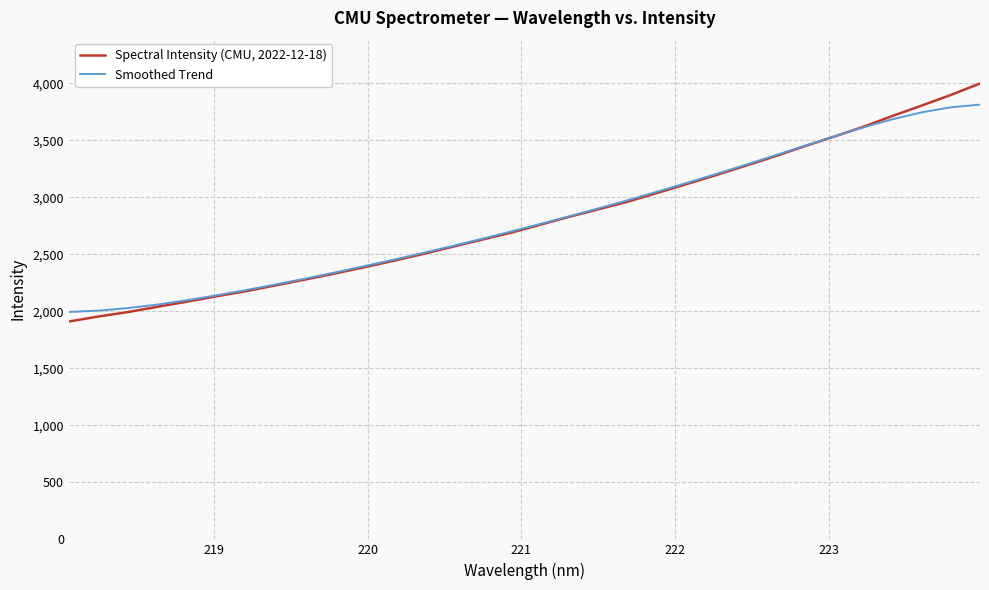

What is the smallest value displayed?

1911.3